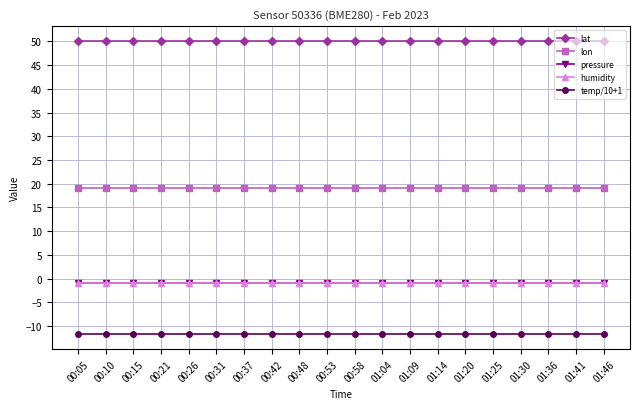

What is the label of the 18th point from the right?

00:15